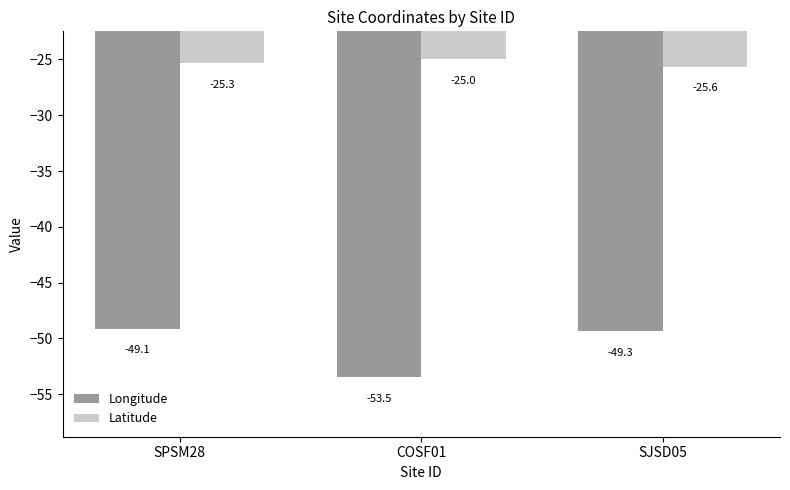

At which category is the sum across all series the highest?

SPSM28